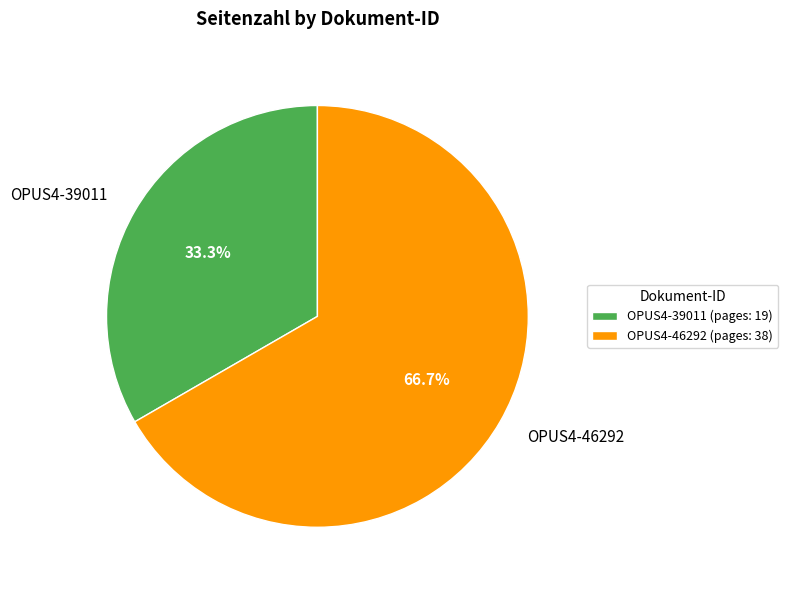

Is OPUS4-46292 the majority of the pie?

Yes